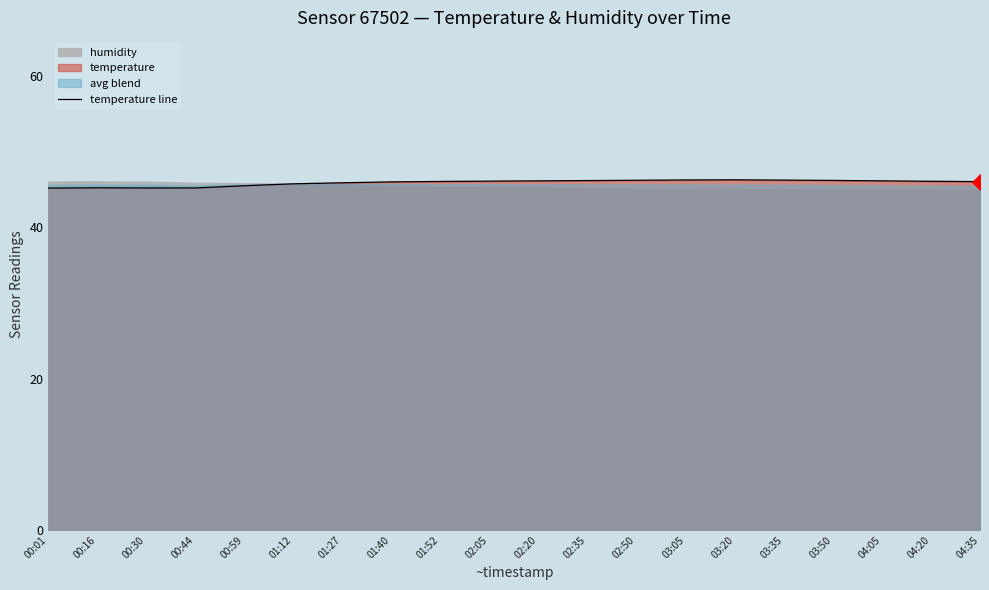

Approximately how many times larger is the value at 01:52 compared to 01:40?

1.0